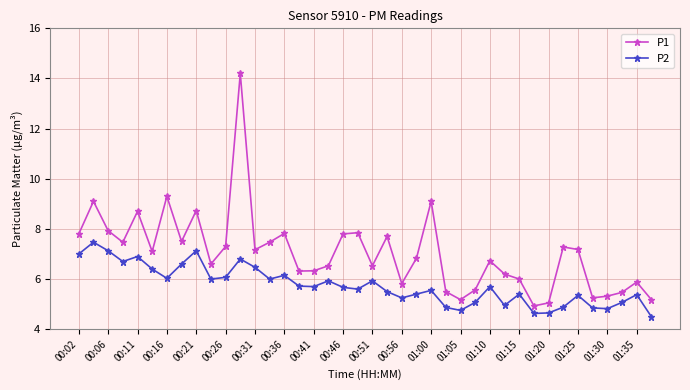

Which series has the largest range (max minus min)?

P1